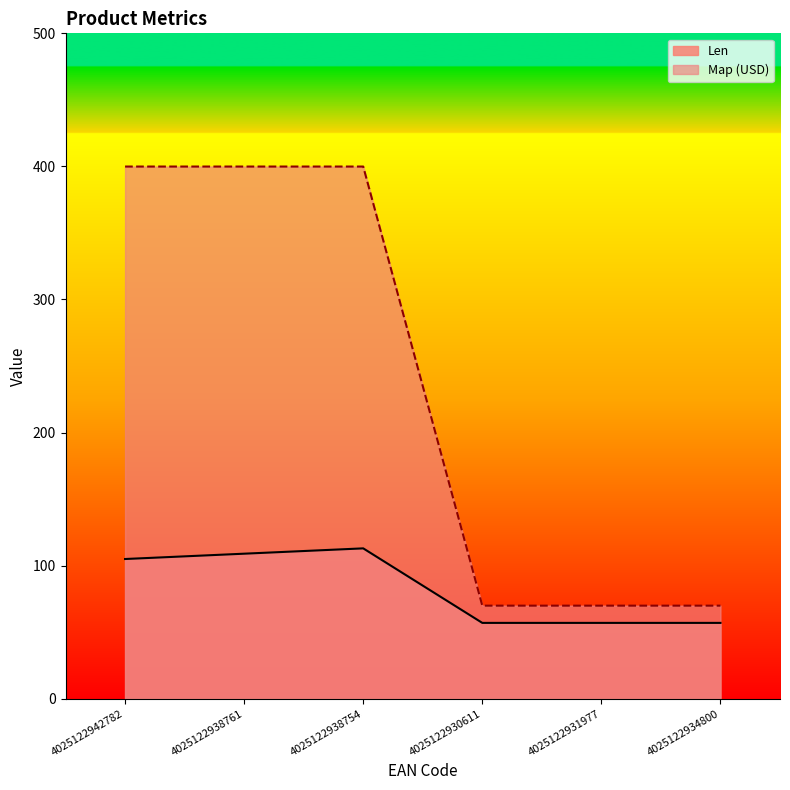

What position from the left is 4025122938761?

2